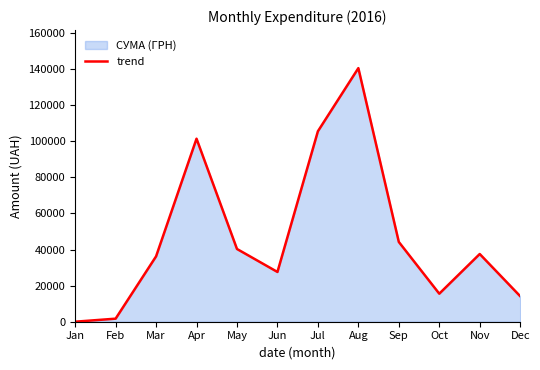

Reading right to left, what are all the values shown in this chart?

14146.2	37507.2	15524.8	44185.7	140461.3	105489.9	27564.8	40290.4	101376.2	36194.7	1692.9	10.3